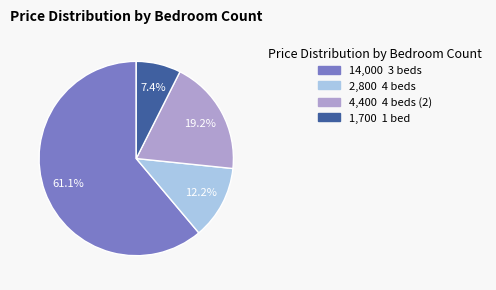

Is there a majority slice in this chart?

Yes